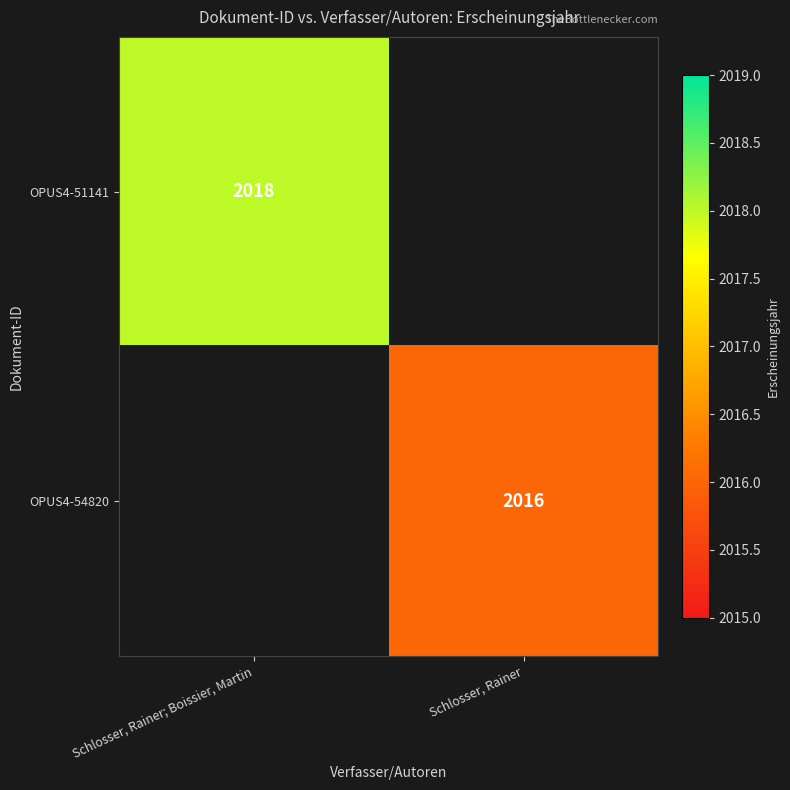

What is the total value across all series at Schlosser, Rainer; Boissier, Martin?

2018